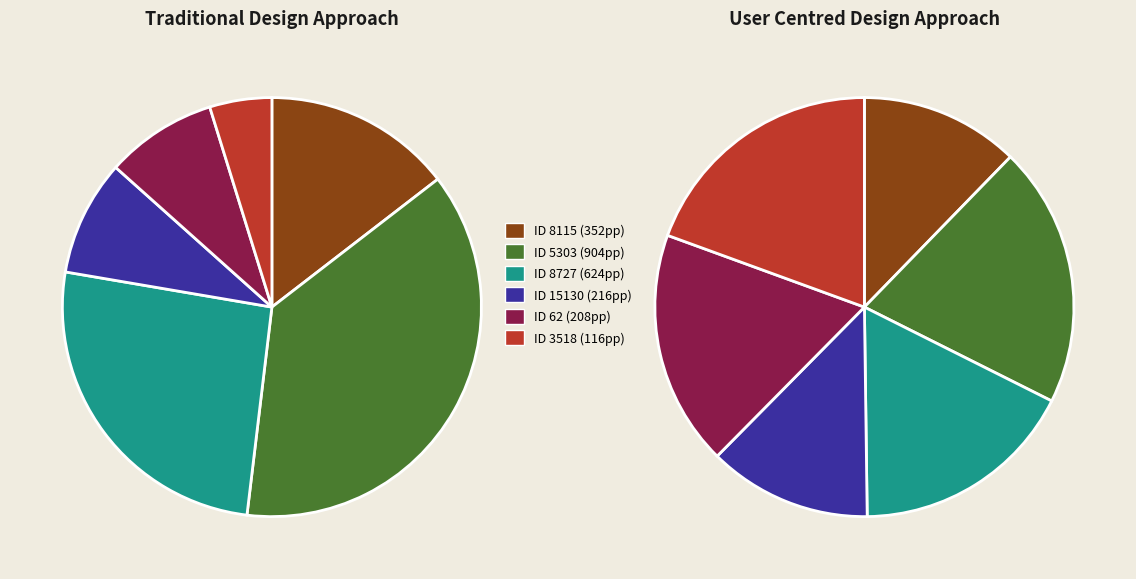

The 15130 slice represents 1% of the pie. True or false?

False